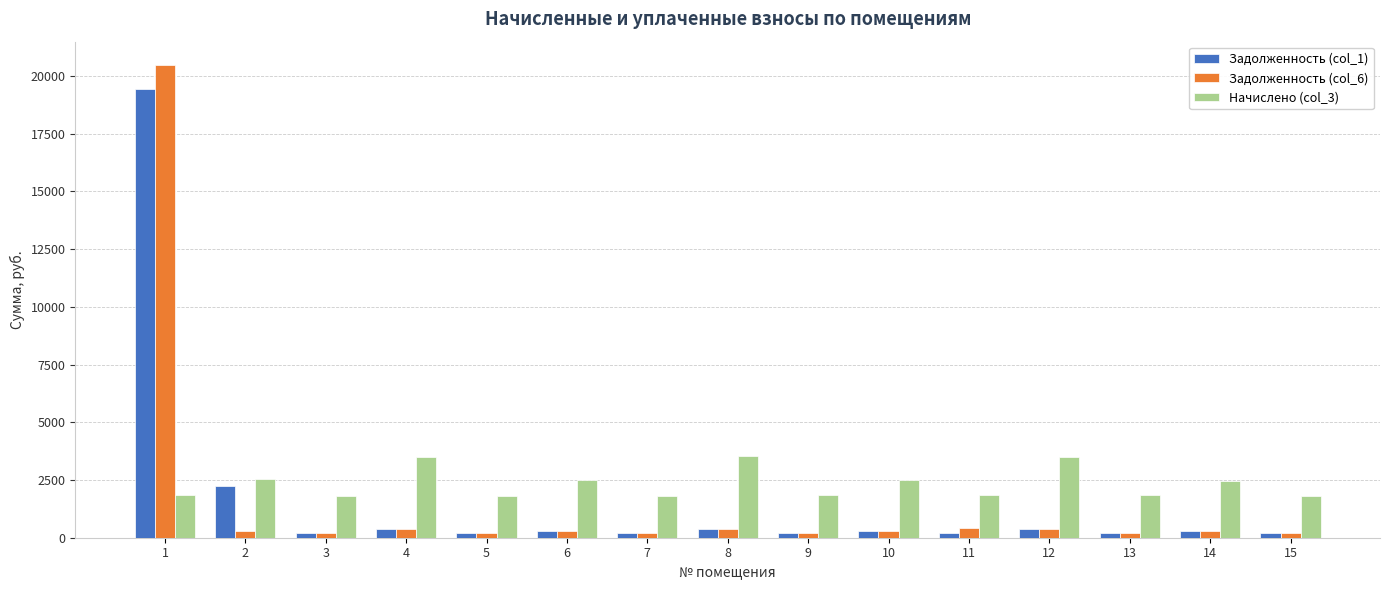

Read the Задолженность (col_1) value at 7.

203.1